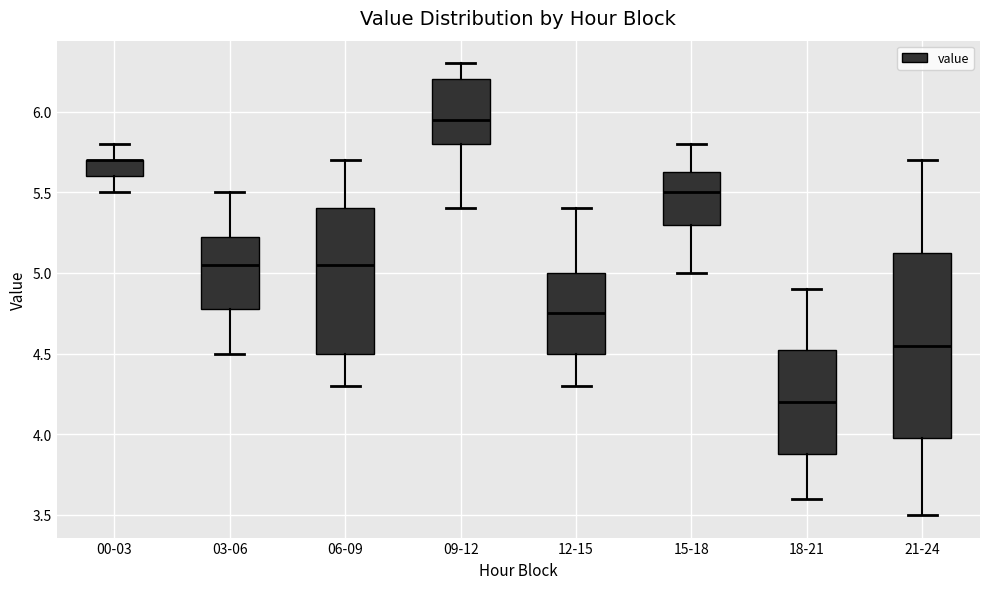

Which box is the tallest, from its lower edge to its upper edge?

21-24